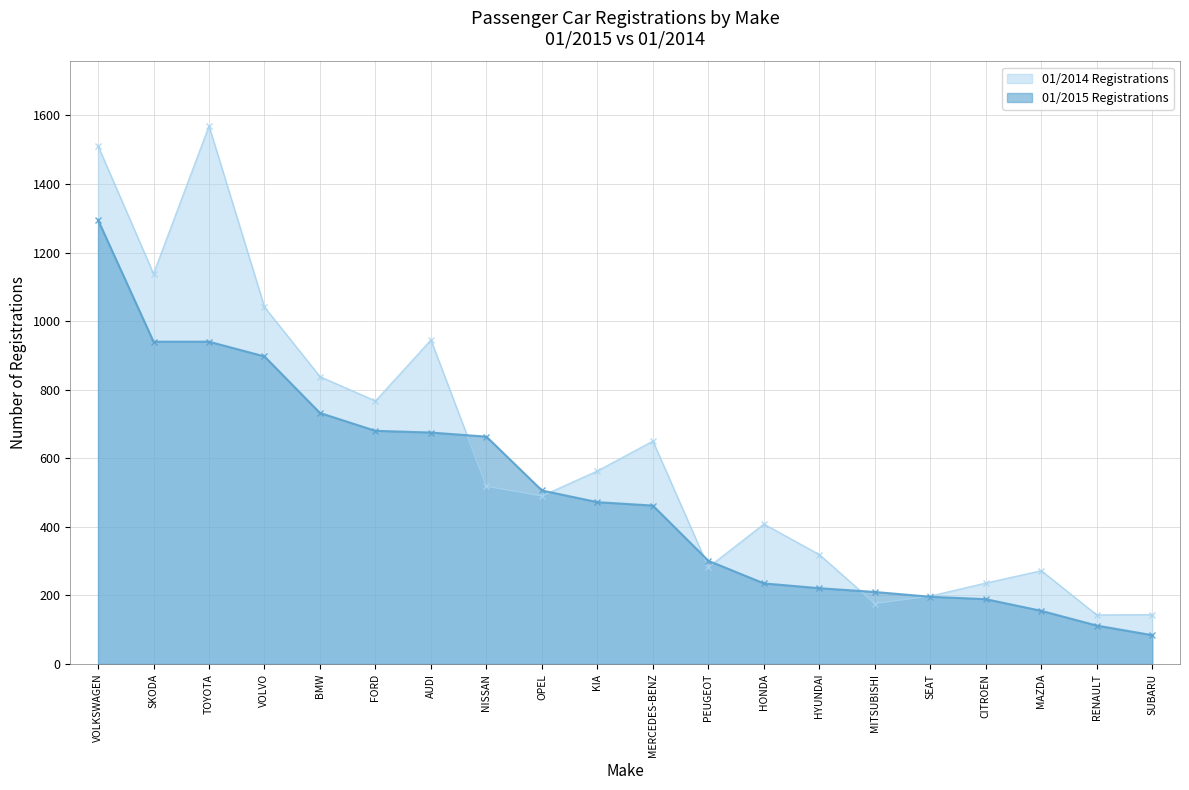

Which series has the widest spread of values?

01/2014 Registrations